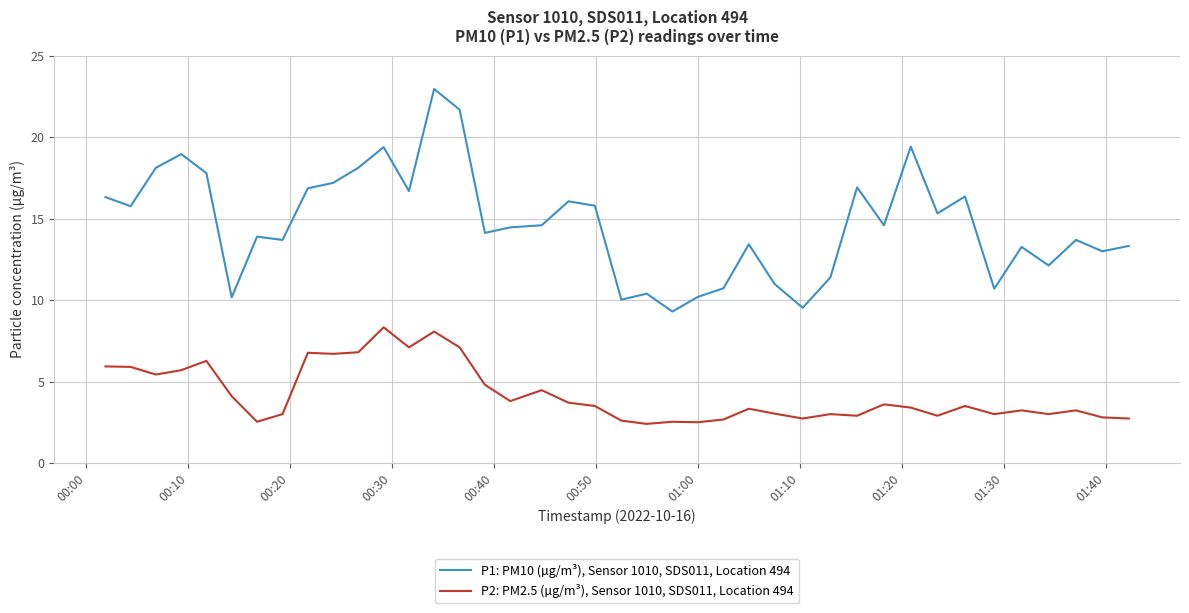

In P2: PM2.5 (µg/m³), Sensor 1010, SDS011, Location 494, how many points are higher than both neighbors (excluding endpoints)?

12